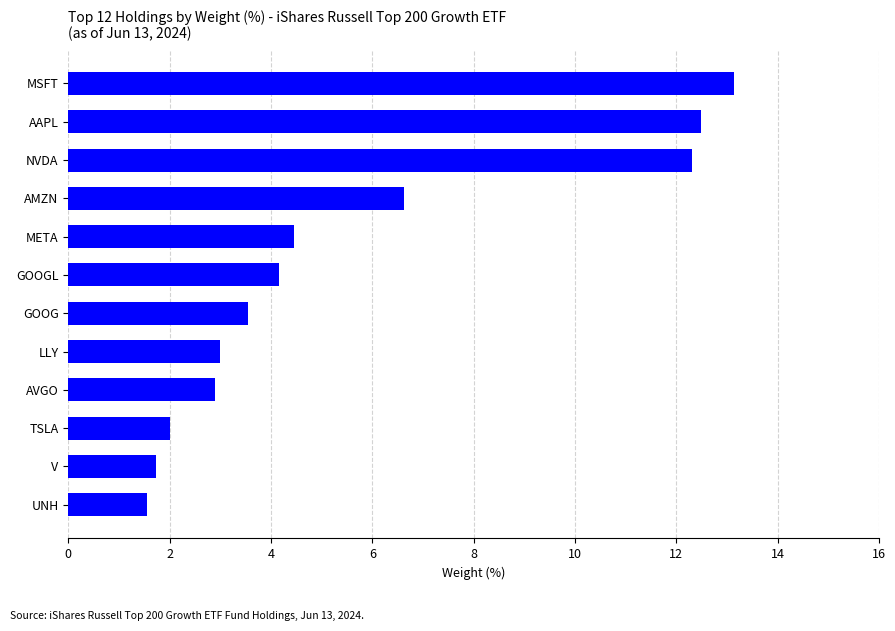

What is the difference between the second highest and second lowest values?

10.8